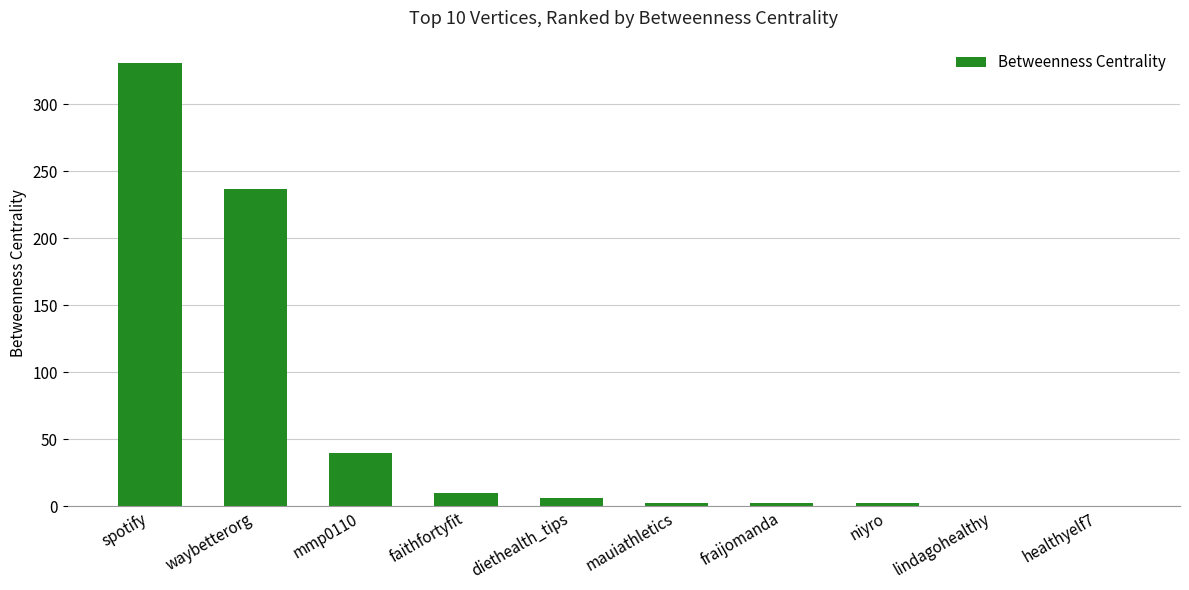

Which category has the highest value across all series?

spotify